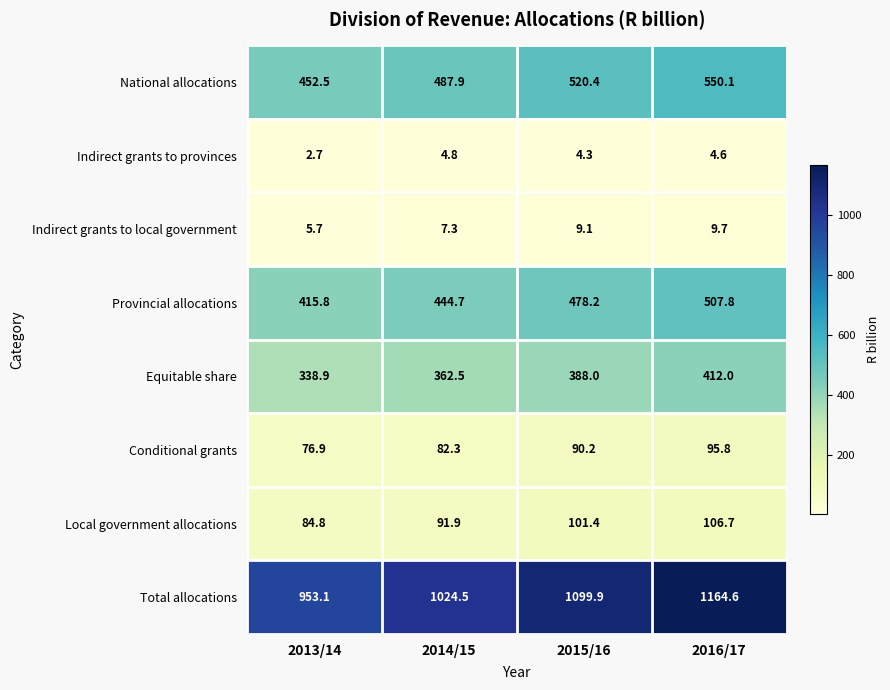

Which label corresponds to the largest value in the chart?

2016/17